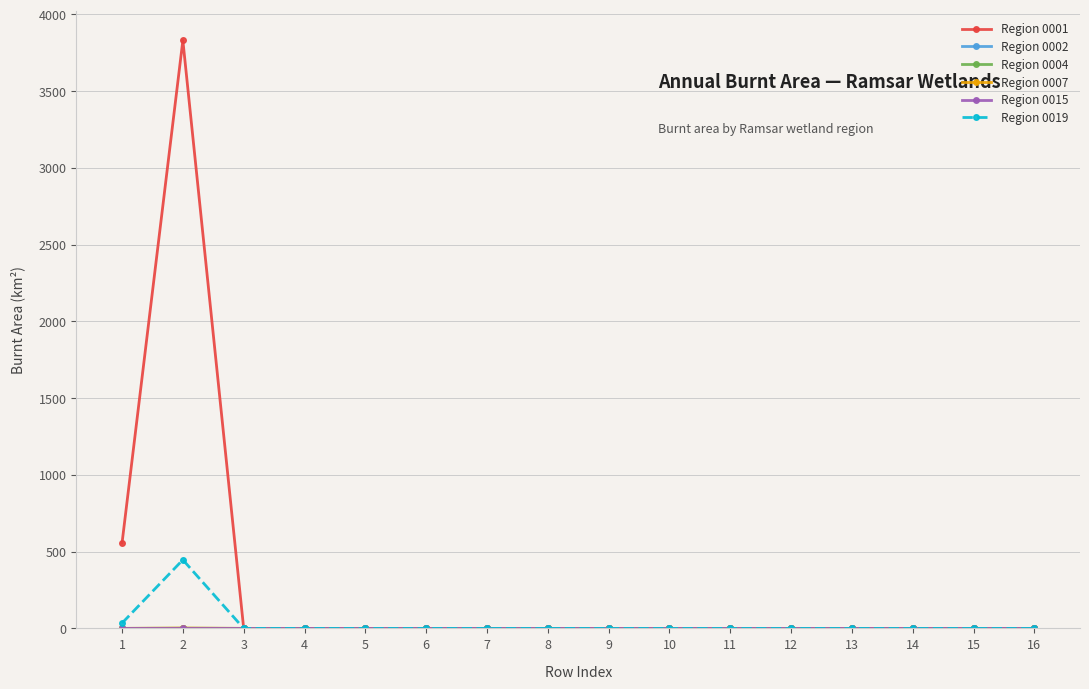

Which series has the largest total across all categories?

Region 0001